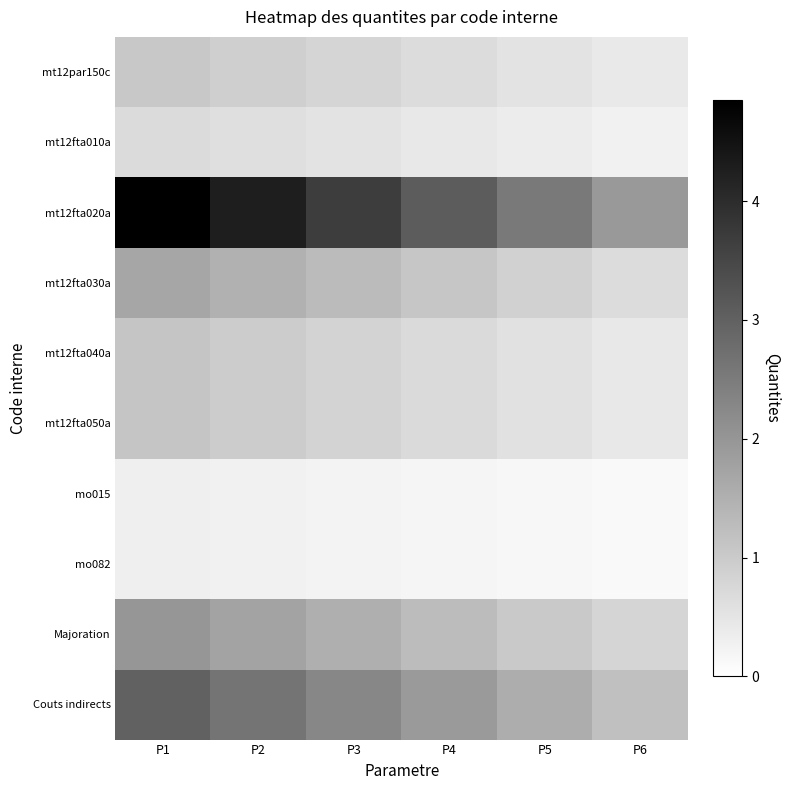

Reading left to right, what are all the values shown in this chart?

mt12par150c: P1=1.1	P2=0.9	P3=0.8	P4=0.7	P5=0.5	P6=0.4
mt12fta010a: P1=0.7	P2=0.6	P3=0.5	P4=0.4	P5=0.4	P6=0.3
mt12fta020a: P1=4.8	P2=4.3	P3=3.7	P4=3.1	P5=2.5	P6=1.9
mt12fta030a: P1=1.7	P2=1.5	P3=1.3	P4=1.1	P5=0.9	P6=0.7
mt12fta040a: P1=1.1	P2=1.0	P3=0.8	P4=0.7	P5=0.6	P6=0.4
mt12fta050a: P1=1.1	P2=1.0	P3=0.8	P4=0.7	P5=0.6	P6=0.4
mo015: P1=0.3	P2=0.3	P3=0.2	P4=0.2	P5=0.2	P6=0.1
mo082: P1=0.3	P2=0.3	P3=0.2	P4=0.2	P5=0.2	P6=0.1
Majoration: P1=2.0	P2=1.8	P3=1.5	P4=1.3	P5=1.0	P6=0.8
Couts indirects: P1=3.0	P2=2.6	P3=2.3	P4=1.9	P5=1.6	P6=1.2